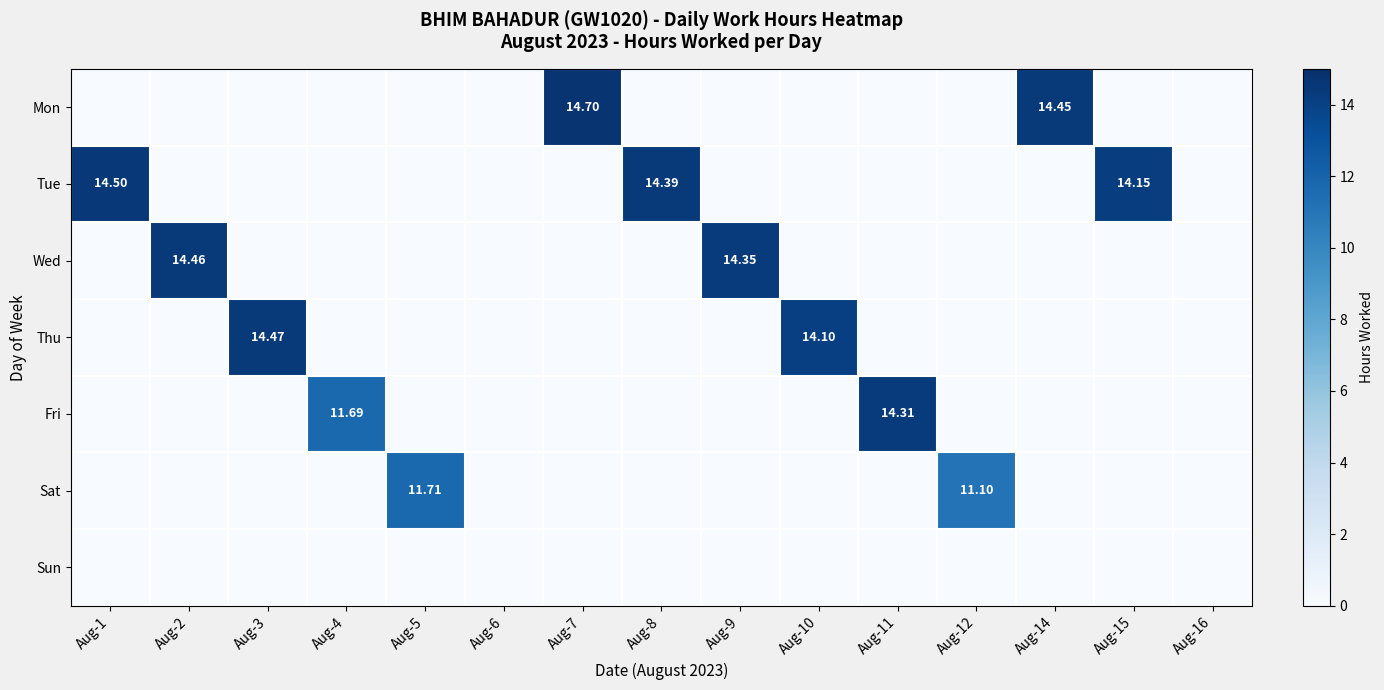

At which category is the sum across all series the highest?

Aug-7